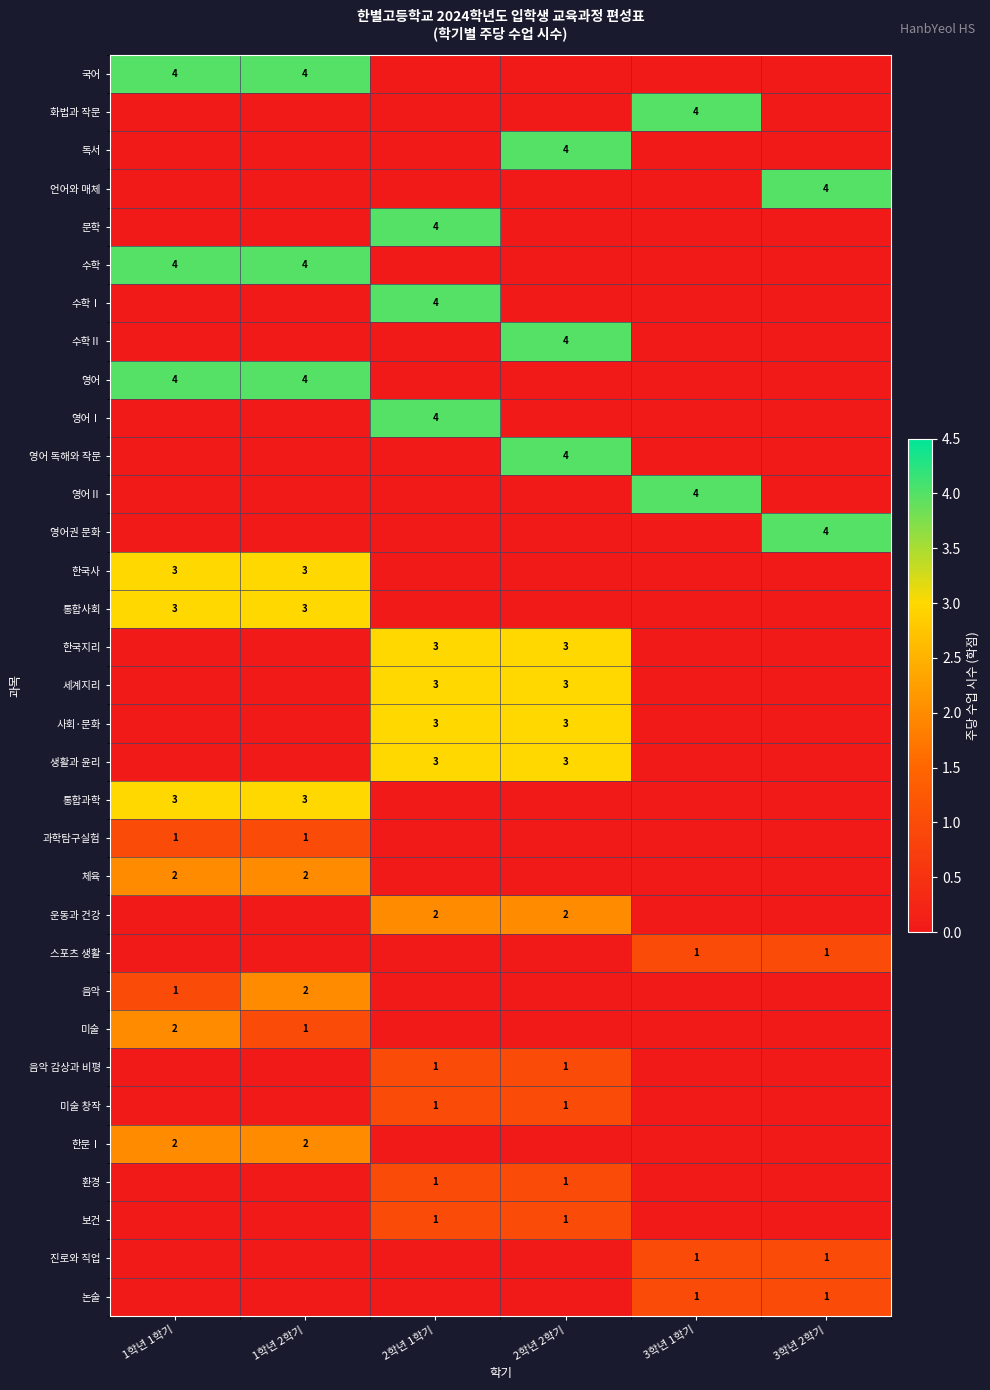

The value of 통합사회 at 1학년 2학기 is 1. True or false?

False